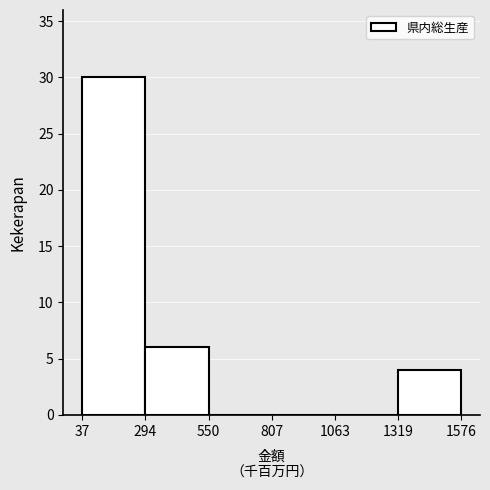

Over which range of the x-axis is the bar tallest?

37 to 294